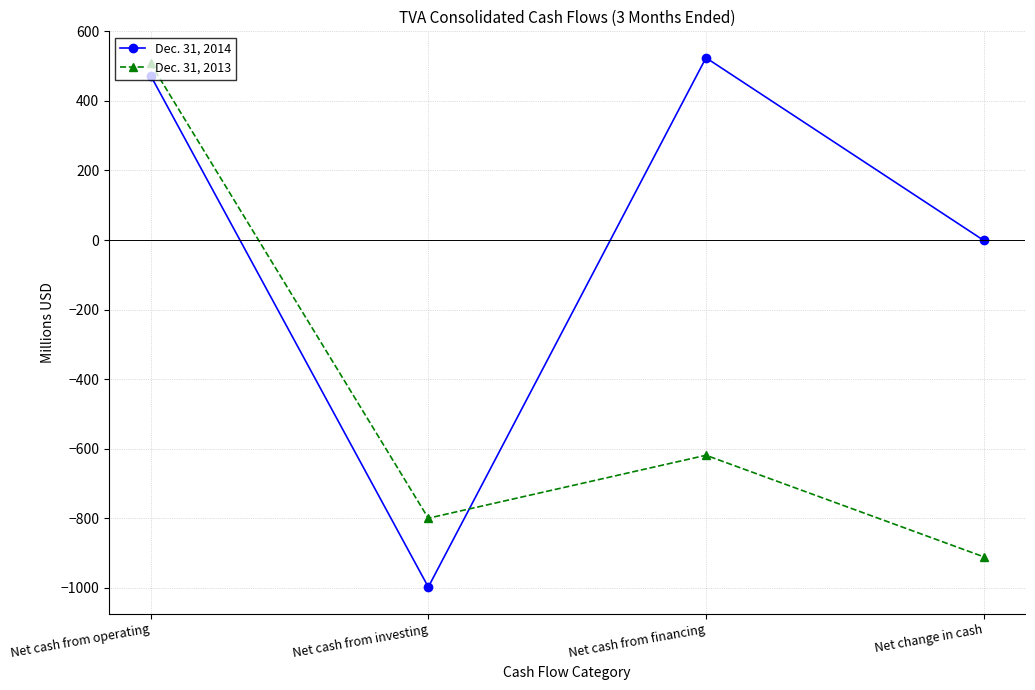

What is the label of the 2nd point from the left?

Net cash from investing